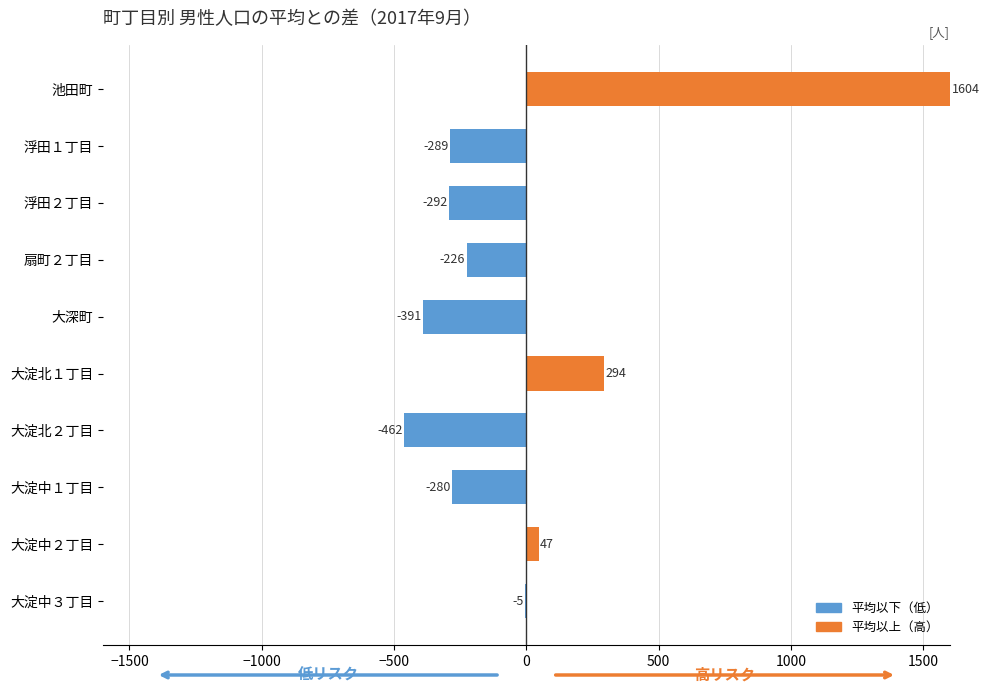

What is the maximum value shown in the chart?

1604